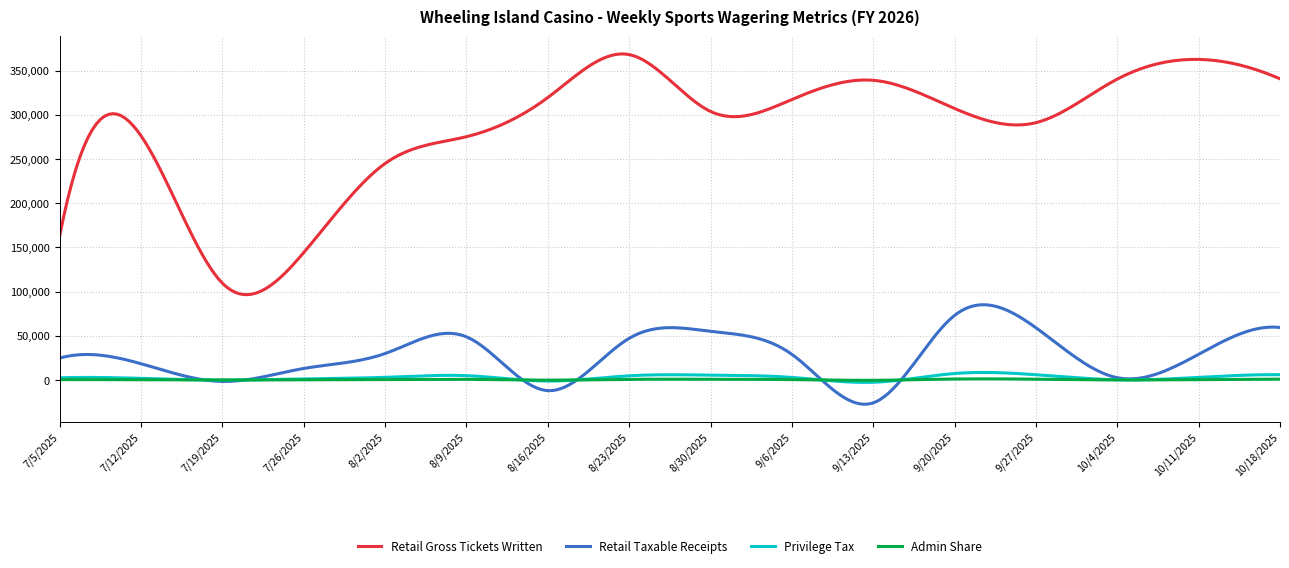

True or false: Retail Taxable Receipts and Retail Gross Tickets Written cross at least once.

False